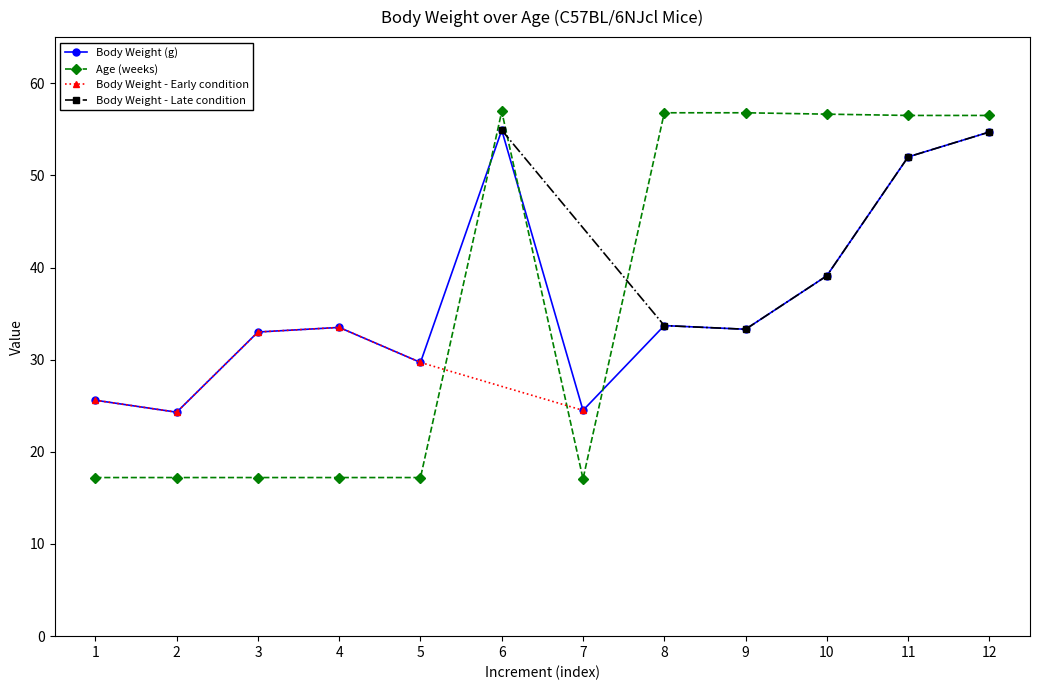

The Age (weeks) series shows 8.1 at 4. True or false?

False